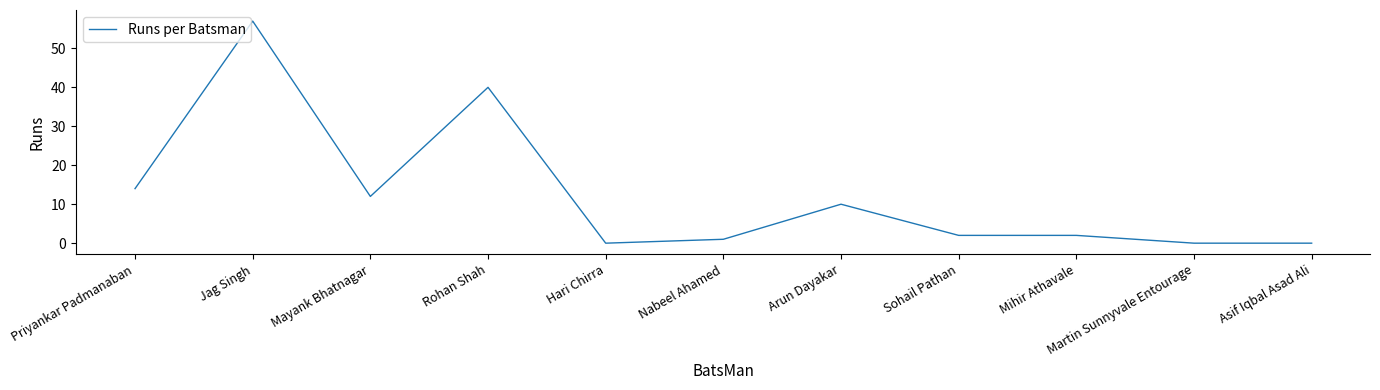

What position from the right is Hari Chirra?

7